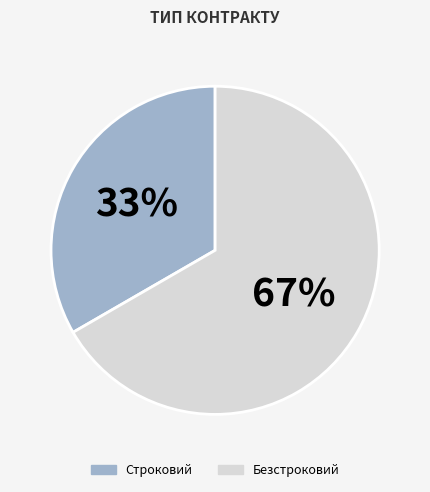

True or false: Строковий accounts for 23% of the total.

False